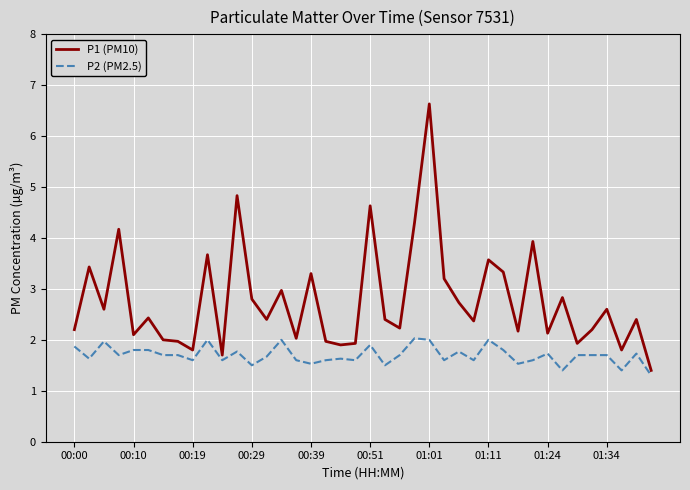

Reading left to right, transcribe all the data shown in this chart.

P1 (PM10): 2.2	3.4	2.6	4.2	2.1	2.4	2.0	2.0	1.8	3.7	1.7	4.8	2.8	2.4	3.0	2.0	3.3	2.0	1.9	1.9	4.6	2.4	2.2	4.3	6.6	3.2	2.7	2.4	3.6	3.3	2.2	3.9	2.1	2.8	1.9	2.2	2.6	1.8	2.4	1.4
P2 (PM2.5): 1.9	1.6	2.0	1.7	1.8	1.8	1.7	1.7	1.6	2.0	1.6	1.8	1.5	1.7	2.0	1.6	1.5	1.6	1.6	1.6	1.9	1.5	1.7	2.0	2.0	1.6	1.8	1.6	2.0	1.8	1.5	1.6	1.7	1.4	1.7	1.7	1.7	1.4	1.7	1.3